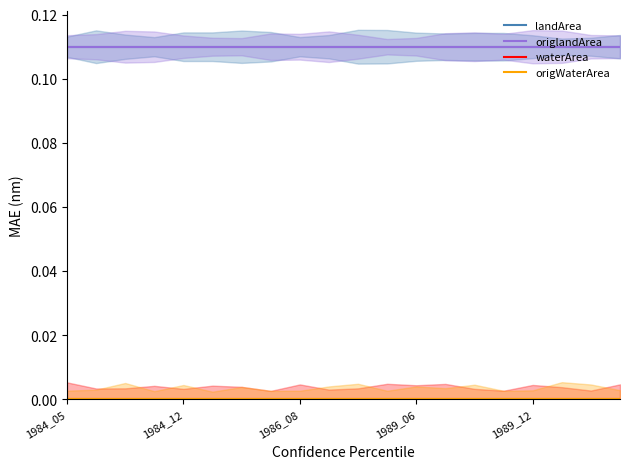

What is the total value across all series at 6?

0.2